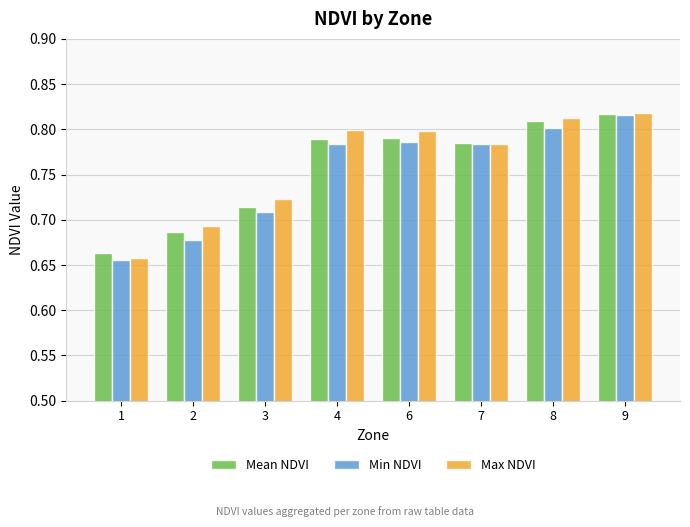

How many data points does each series have?

8